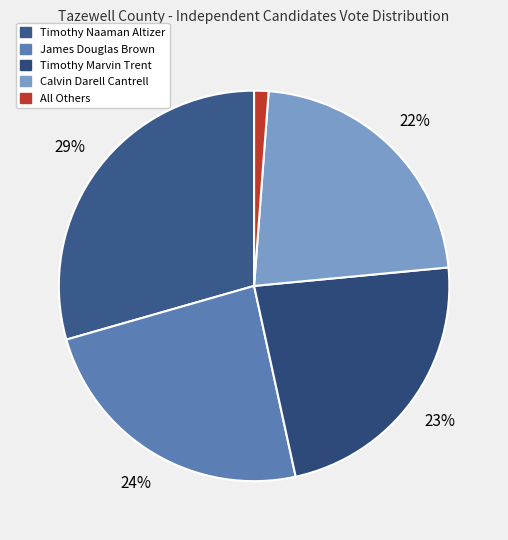

What is the ratio of the value at All Others to the value at Timothy Marvin Trent?

0.1